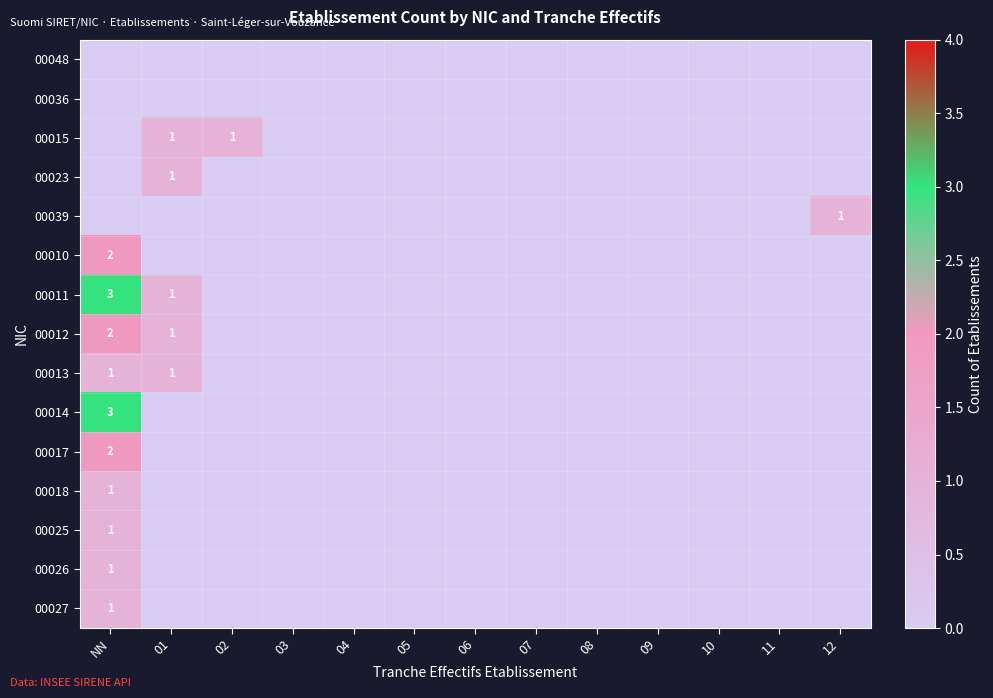

Count the 00012 values in the range 0 to 1.

12